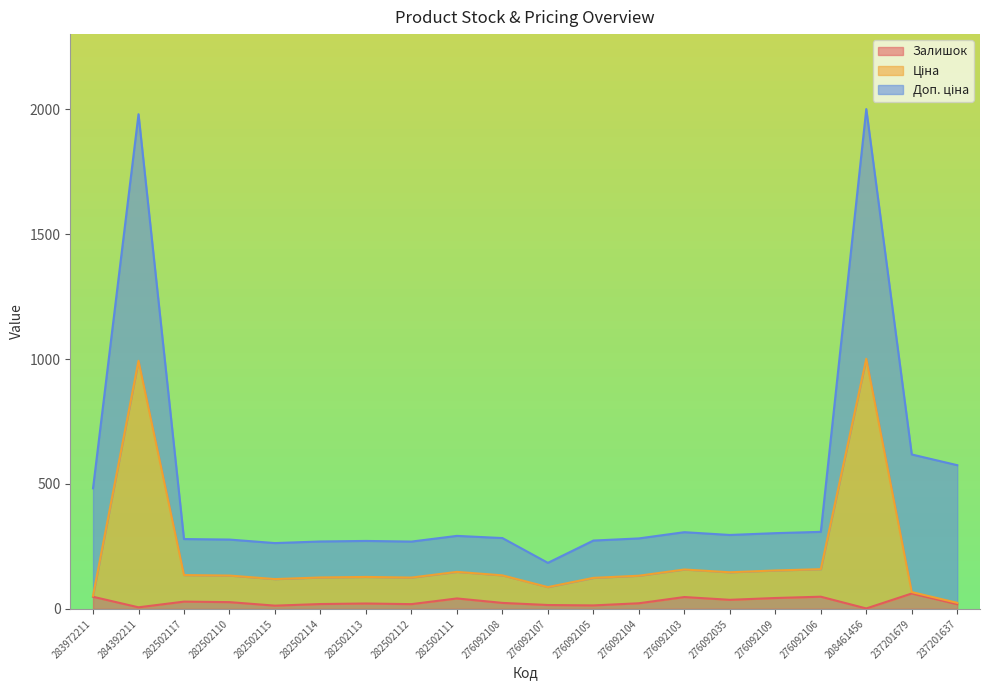

What is the highest value of the Залишок series?

61.4